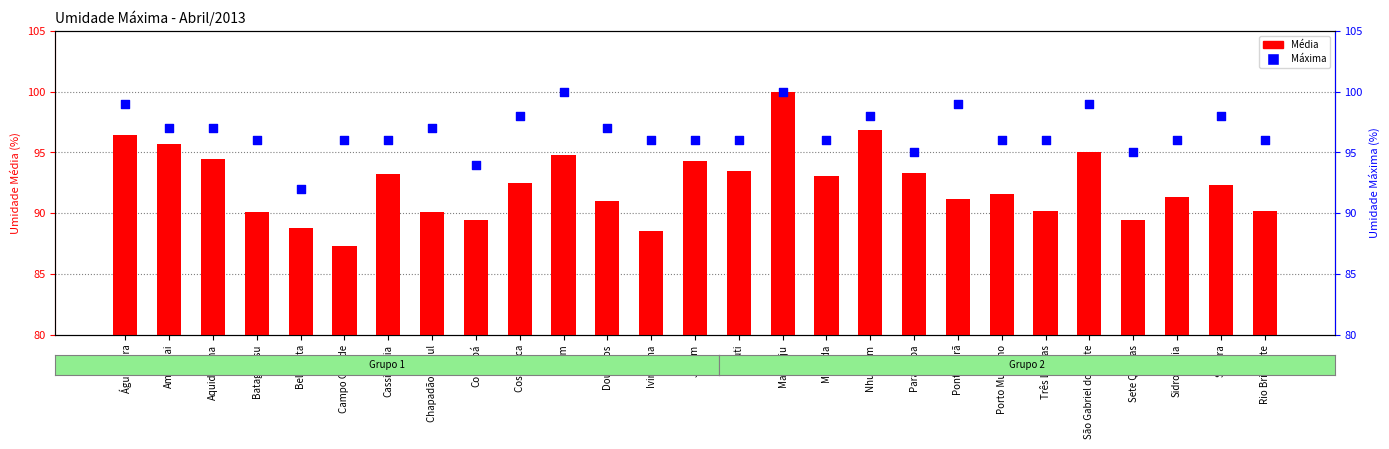

Which series has the largest total across all categories?

Máxima